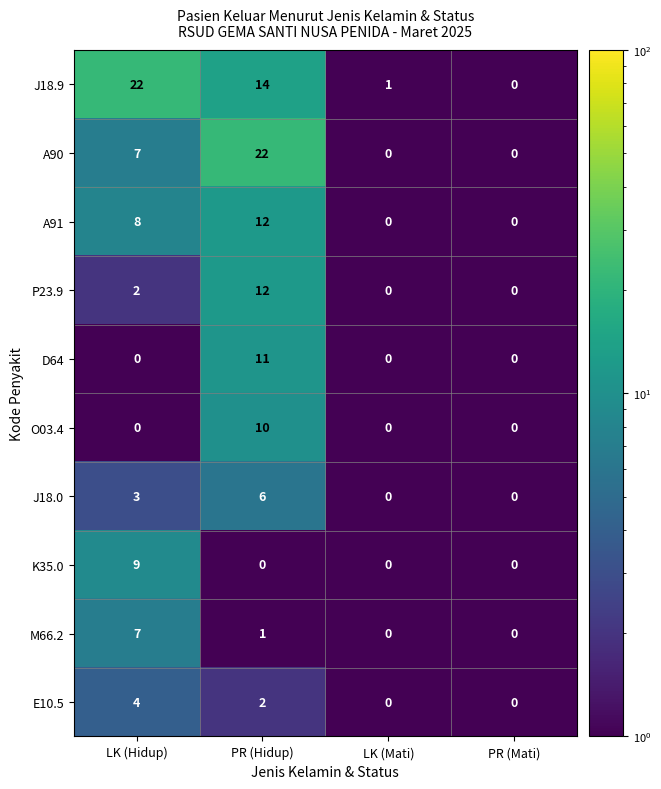

Which series has the largest total across all categories?

J18.9